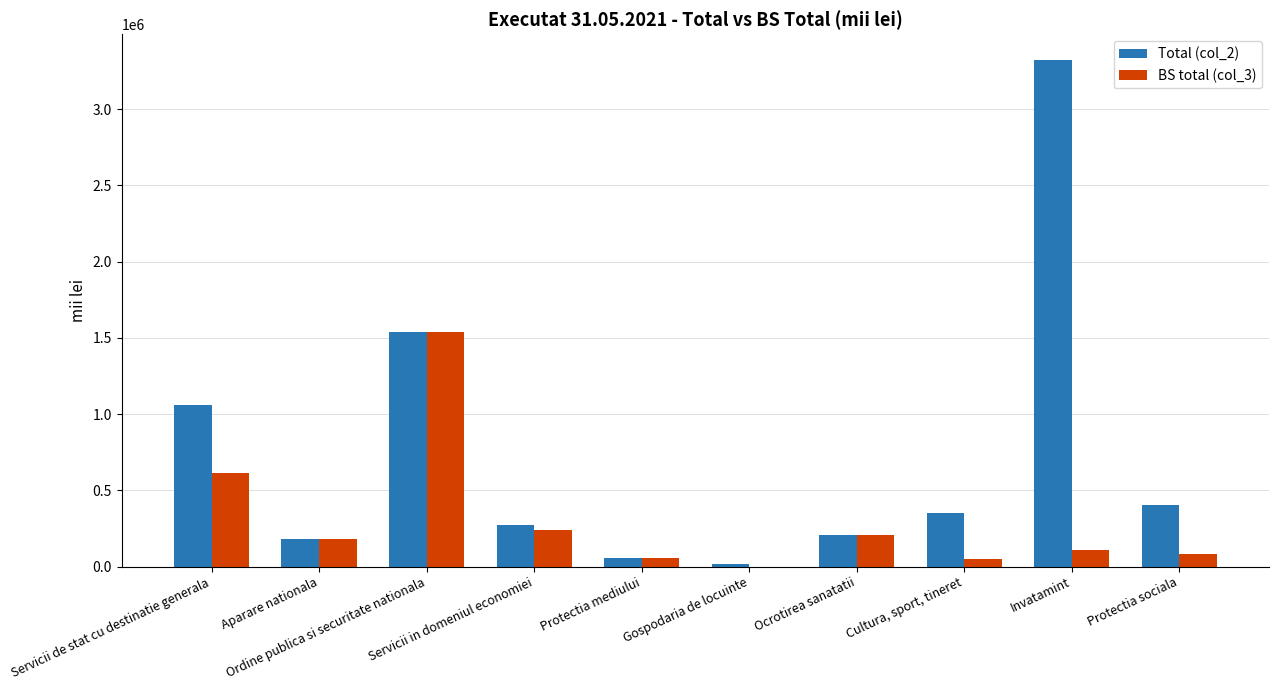

What is the maximum value shown in the chart?

3325595.6